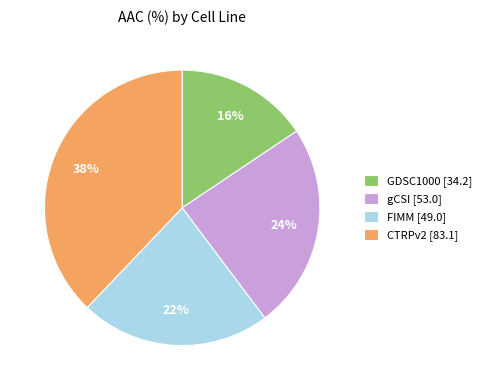

Combined, do gCSI [53.0] and CTRPv2 [83.1] account for over 50%?

Yes